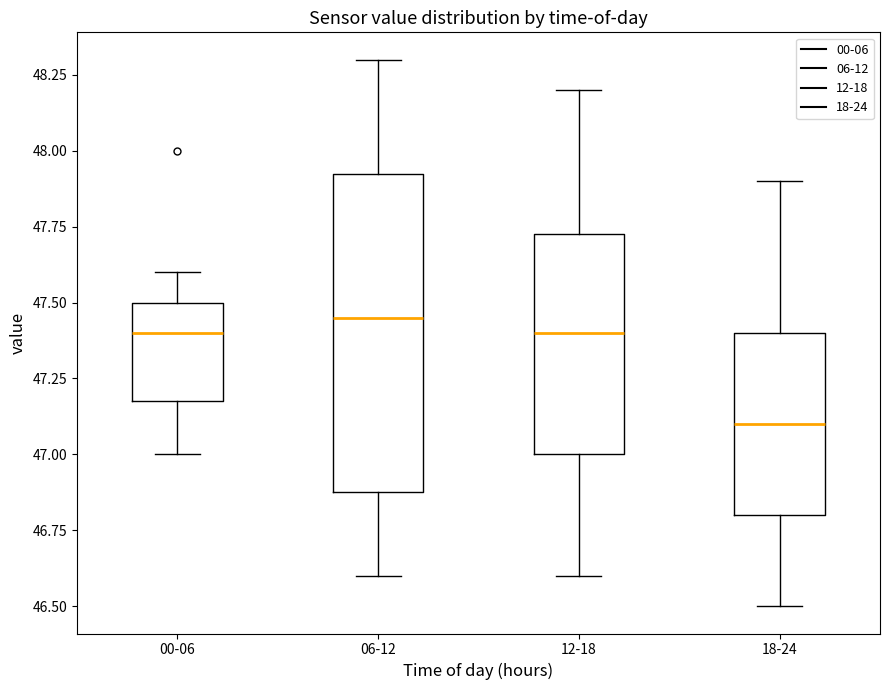

Reading left to right, transcribe this box plot: for each box, give where its median line is, the range the box spans, and where its two whiskers end, as read against the y-axis. The values are not printed on the chart, so give them approximately, as read against the axis.

00-06: median 47.40, box 47.20 to 47.50, whiskers 47.00 to 47.60
06-12: median 47.45, box 46.90 to 47.95, whiskers 46.60 to 48.30
12-18: median 47.40, box 47.00 to 47.75, whiskers 46.60 to 48.20
18-24: median 47.10, box 46.80 to 47.40, whiskers 46.50 to 47.90